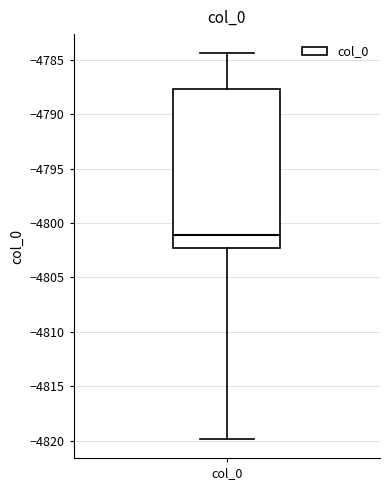

Transcribe this box plot: give where the median line is, the range the box spans, and where the two whiskers end, as read against the y-axis. The values are not printed on the chart, so give them approximately, as read against the axis.

median -4801.0, box -4802.5 to -4787.5, whiskers -4820.0 to -4784.5